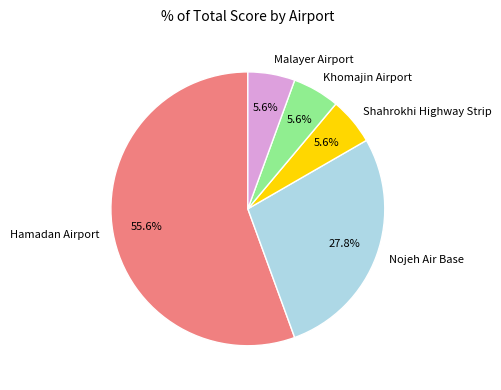

What is the largest slice in the pie chart?

Hamadan Airport